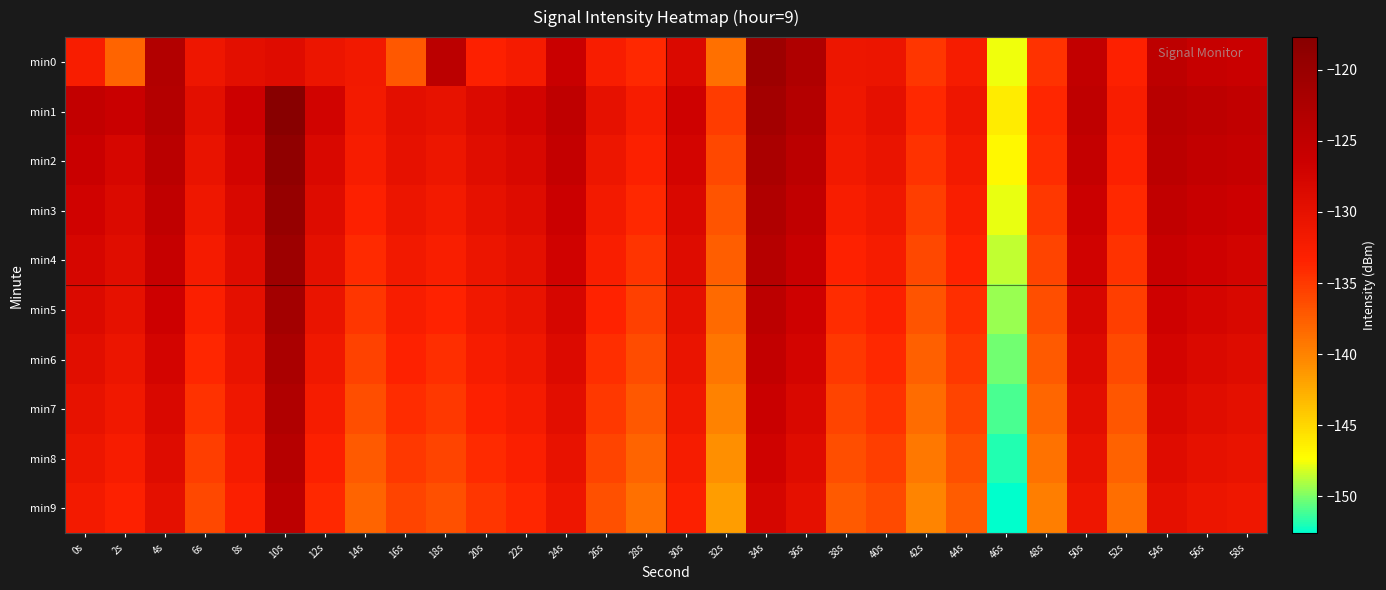

How many series are shown in this chart?

10